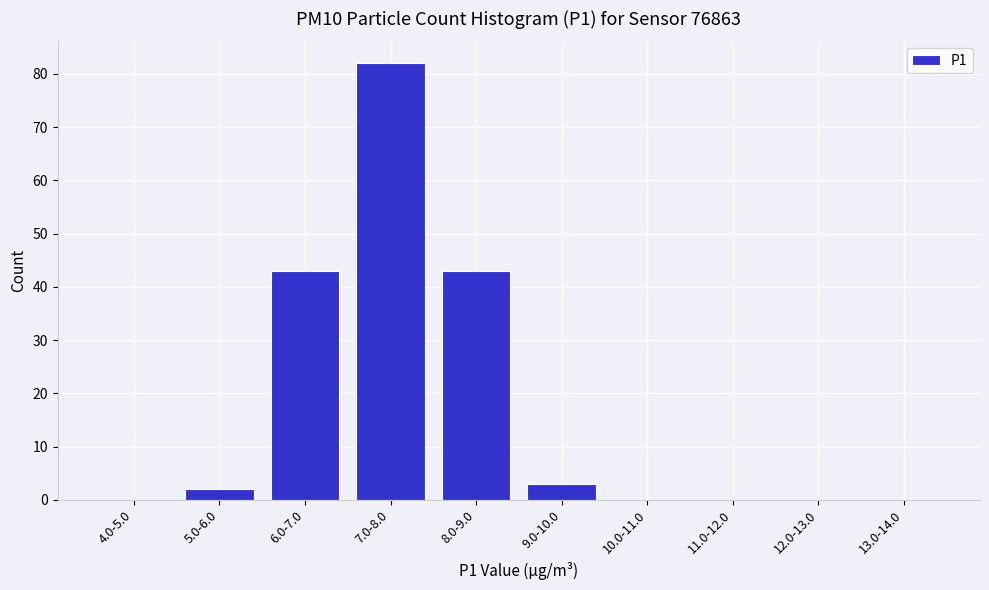

Reading left to right, transcribe all the data shown in this chart.

4.0-5.0=0	5.0-6.0=2	6.0-7.0=43	7.0-8.0=82	8.0-9.0=43	9.0-10.0=3	10.0-11.0=0	11.0-12.0=0	12.0-13.0=0	13.0-14.0=0